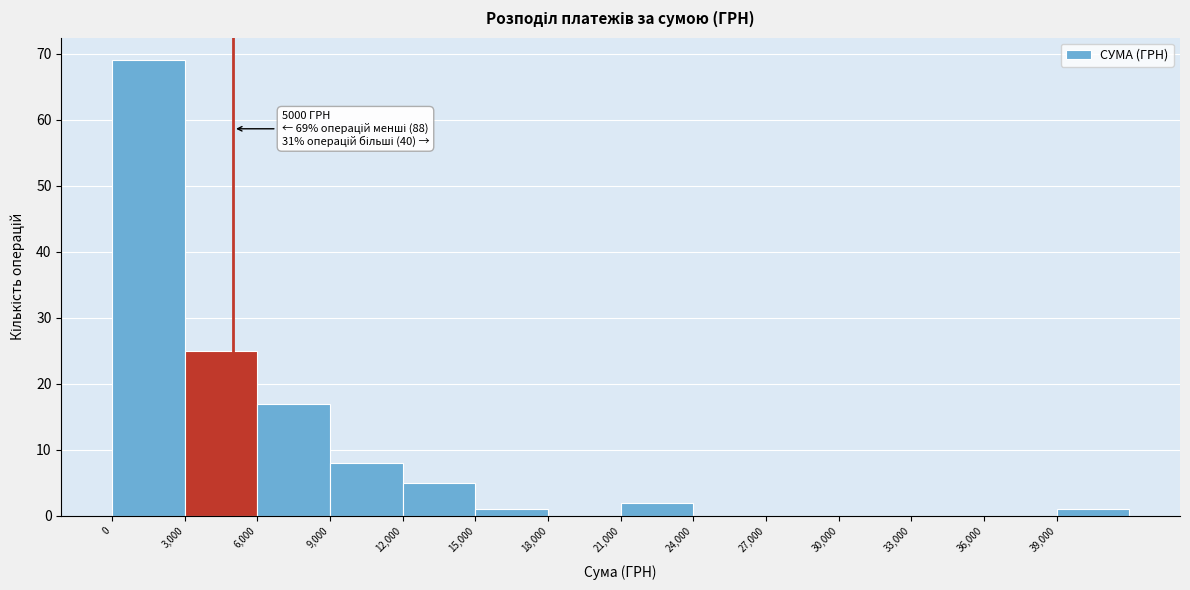

Which range on the x-axis has the tallest bar?

0 to 3000